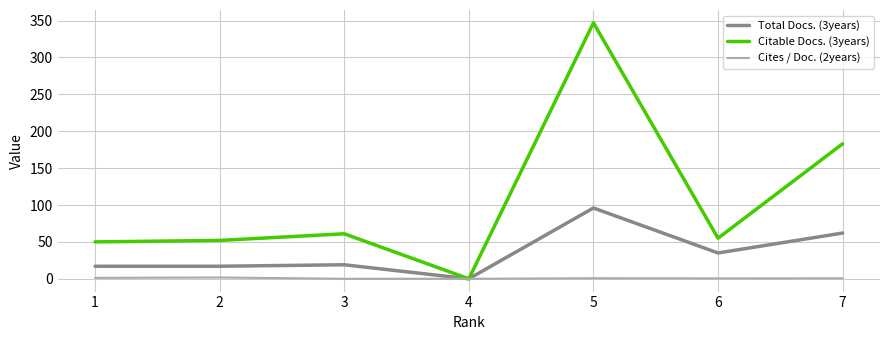

At which category is the sum across all series the highest?

5